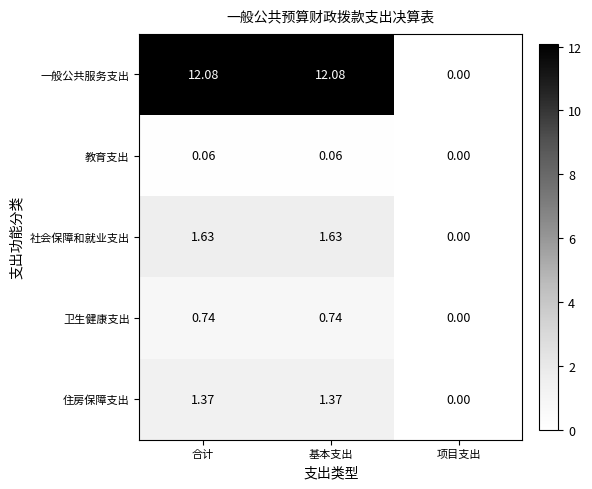

At which label does 住房保障支出 first exceed 1?

合计